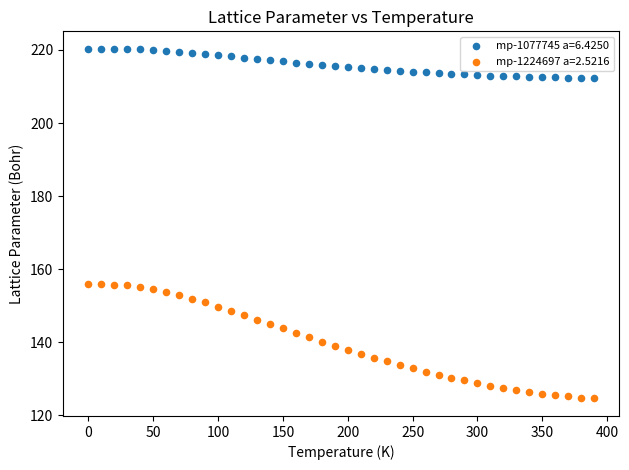

Which series contains the lowest Y value?

mp-1224697 a=2.5216